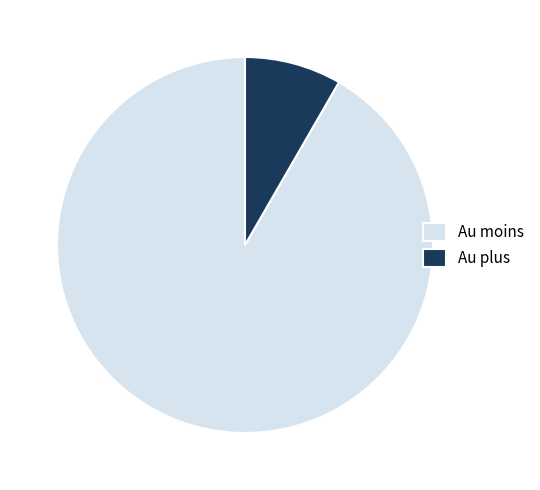

Approximately how many times larger is the value at Au plus compared to Au moins?

0.1